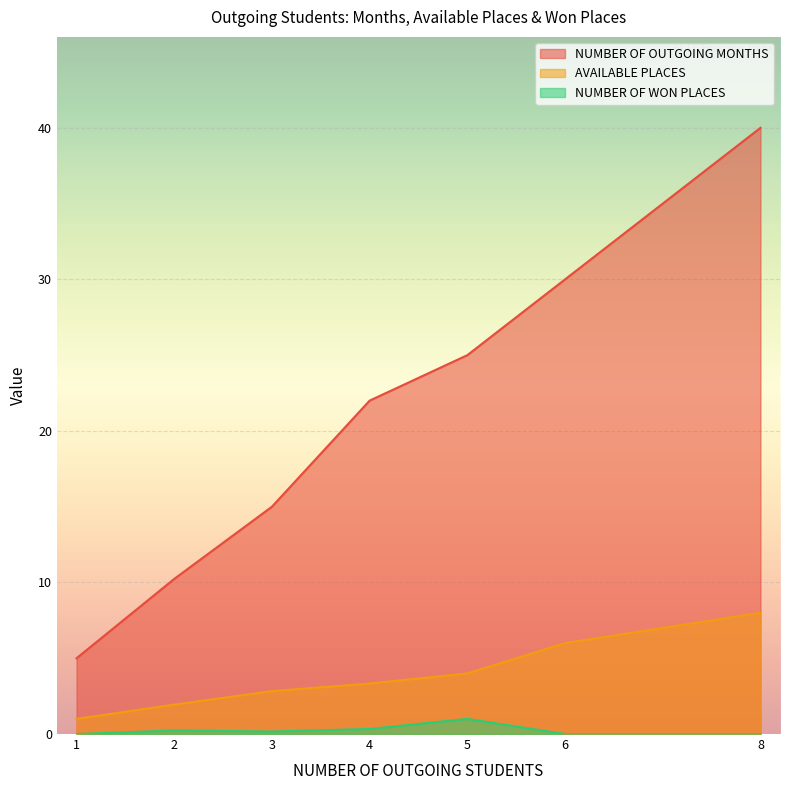

Which series has the widest spread of values?

NUMBER OF OUTGOING MONTHS